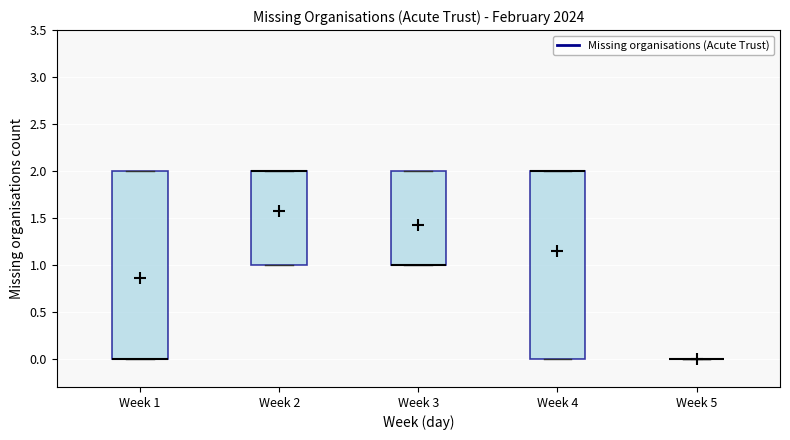

Reading left to right, read every box against the y-axis: the position of its median line, the range the box covers, and the ends of its whiskers. The values are not printed on the chart, so give them approximately, as read against the axis.

Week 1: median 0 (drawn on the box's lower edge), box 0 to 2, whiskers 0 to 2
Week 2: median 2 (drawn on the box's upper edge), box 1 to 2, whiskers 1 to 2
Week 3: median 1 (drawn on the box's lower edge), box 1 to 2, whiskers 1 to 2
Week 4: median 2 (drawn on the box's upper edge), box 0 to 2, whiskers 0 to 2
Week 5: box collapsed to a line at 0, whiskers 0 to 0